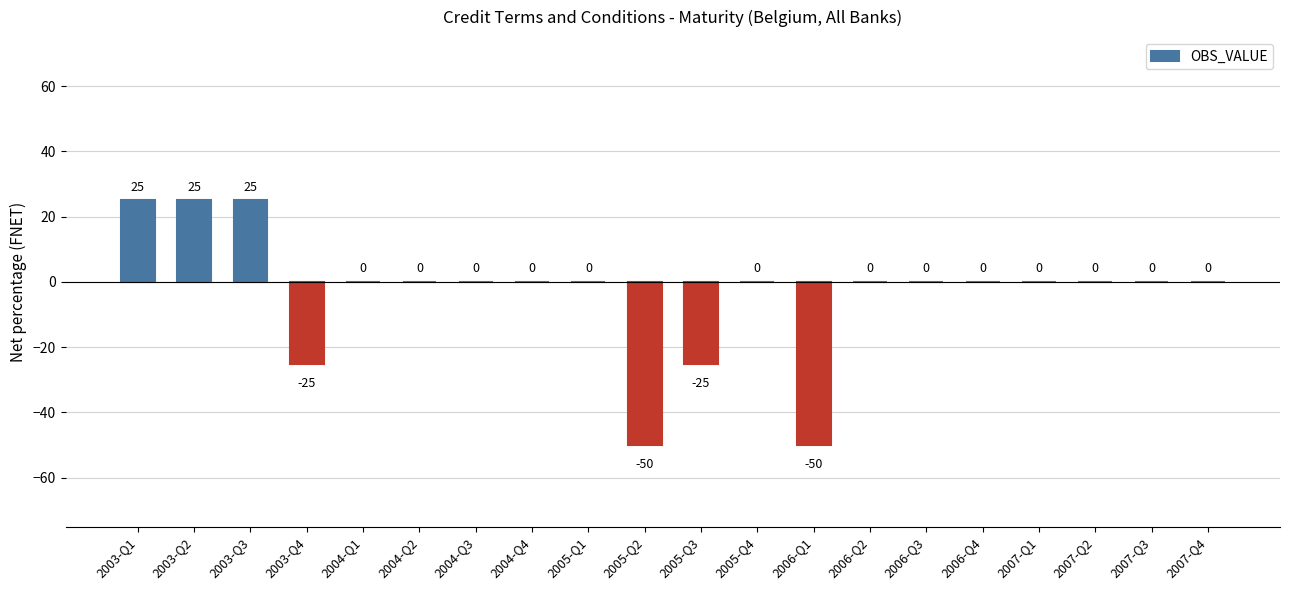

Reading left to right, what are all the values shown in this chart?

2003-Q1=25	2003-Q2=25	2003-Q3=25	2003-Q4=-25	2004-Q1=0	2004-Q2=0	2004-Q3=0	2004-Q4=0	2005-Q1=0	2005-Q2=-50	2005-Q3=-25	2005-Q4=0	2006-Q1=-50	2006-Q2=0	2006-Q3=0	2006-Q4=0	2007-Q1=0	2007-Q2=0	2007-Q3=0	2007-Q4=0